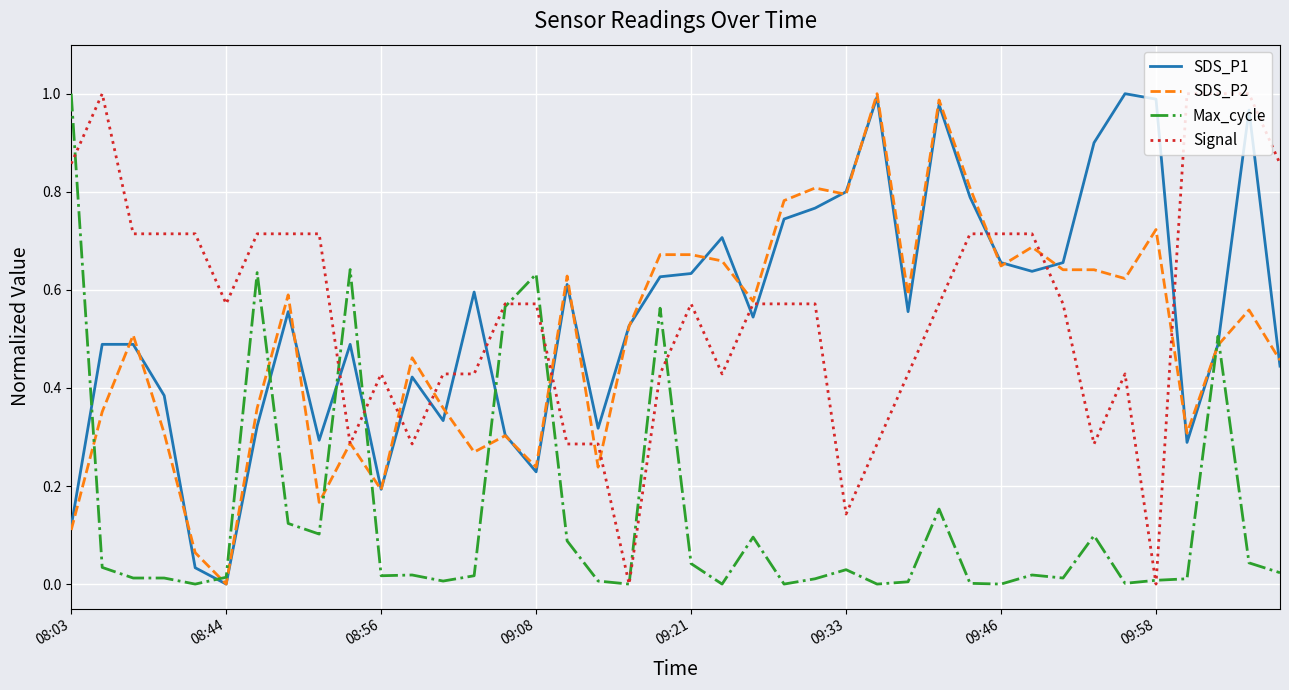

How many lines are shown in the chart?

4